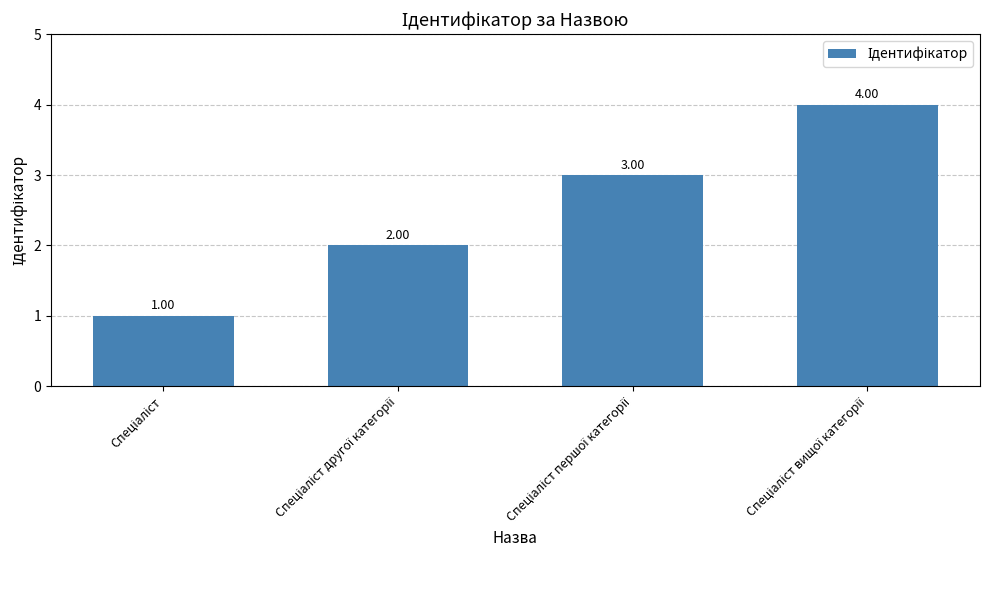

What is the sum of all values?

10